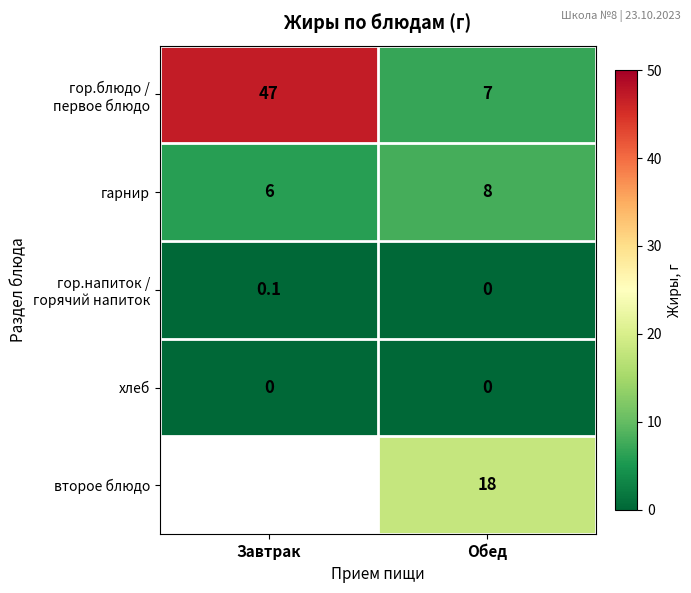

The гарнир series shows 8.3 at Завтрак. True or false?

False